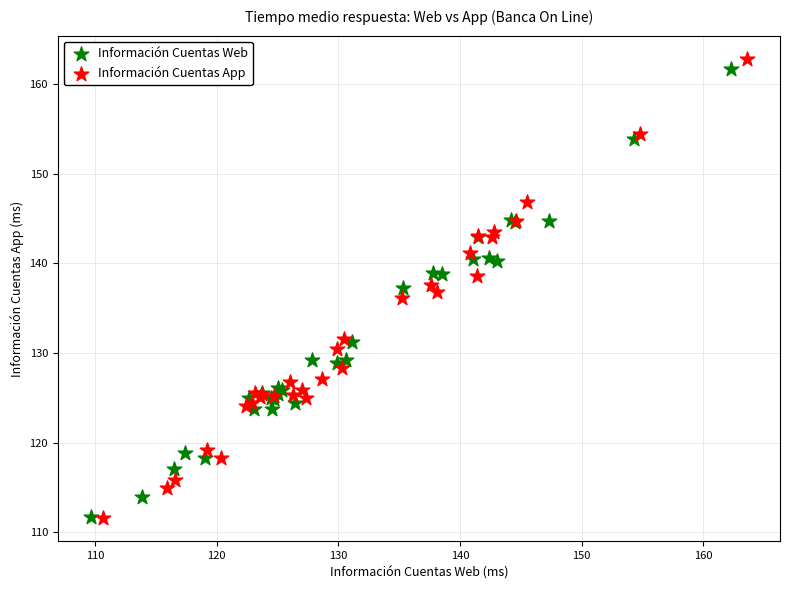

Which series reaches the maximum Y coordinate?

Información Cuentas App